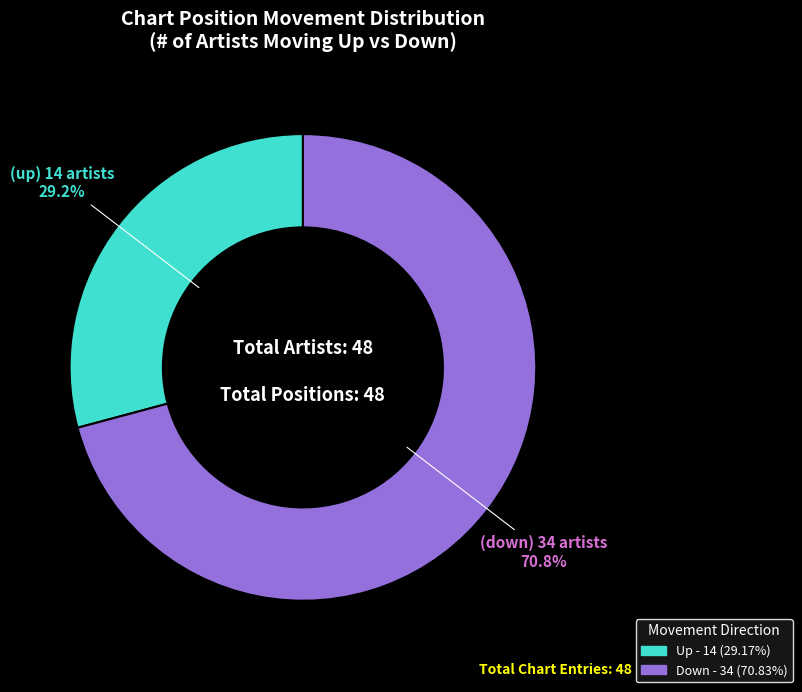

Does any single category account for the majority?

Yes